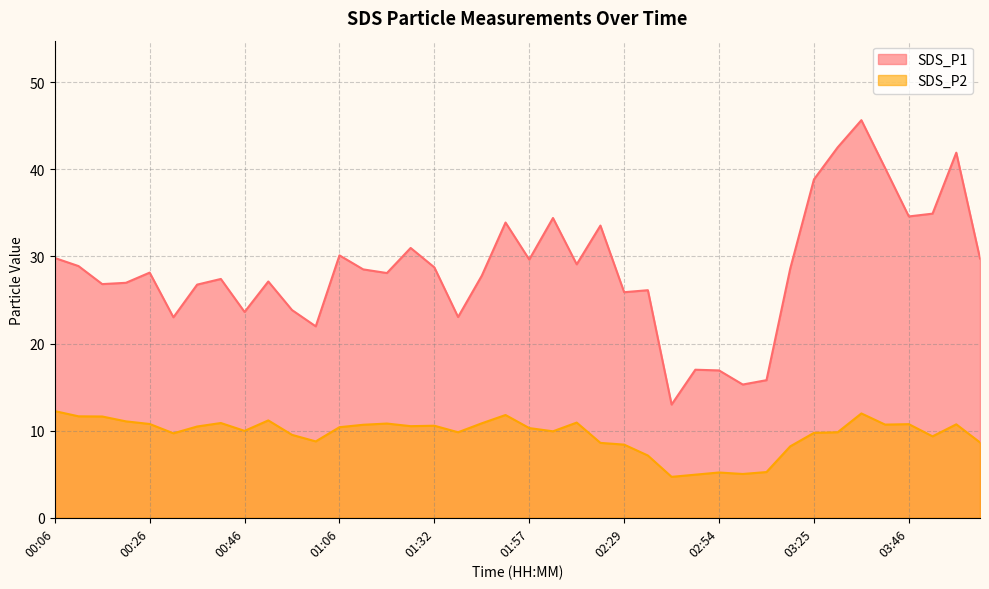

Reading left to right, list all the values displayed in this chart.

SDS_P1: 00:06=29.8	00:11=28.9	00:16=26.8	00:21=27.0	00:26=28.1	00:31=23.0	00:36=26.8	00:41=27.4	00:46=23.6	00:51=27.1	00:56=23.9	01:01=22.0	01:06=30.1	01:11=28.5	01:17=28.1	01:22=31.0	01:32=28.8	01:37=23.1	01:42=27.8	01:52=33.9	01:57=29.6	02:02=34.4	02:07=29.1	02:13=33.5	02:29=25.9	02:39=26.1	02:44=13.0	02:49=17.0	02:54=16.9	02:59=15.3	03:04=15.8	03:15=28.6	03:25=38.9	03:30=42.5	03:35=45.6	03:41=40.1	03:46=34.6	03:51=34.9	03:56=41.9	04:01=29.8
SDS_P2: 00:06=12.2	00:11=11.7	00:16=11.6	00:21=11.1	00:26=10.8	00:31=9.7	00:36=10.5	00:41=10.9	00:46=10.0	00:51=11.2	00:56=9.5	01:01=8.8	01:06=10.4	01:11=10.7	01:17=10.8	01:22=10.5	01:32=10.6	01:37=9.8	01:42=10.8	01:52=11.8	01:57=10.3	02:02=9.9	02:07=10.9	02:13=8.6	02:29=8.4	02:39=7.2	02:44=4.7	02:49=5.0	02:54=5.2	02:59=5.0	03:04=5.2	03:15=8.2	03:25=9.8	03:30=9.8	03:35=12.0	03:41=10.7	03:46=10.8	03:51=9.3	03:56=10.7	04:01=8.7